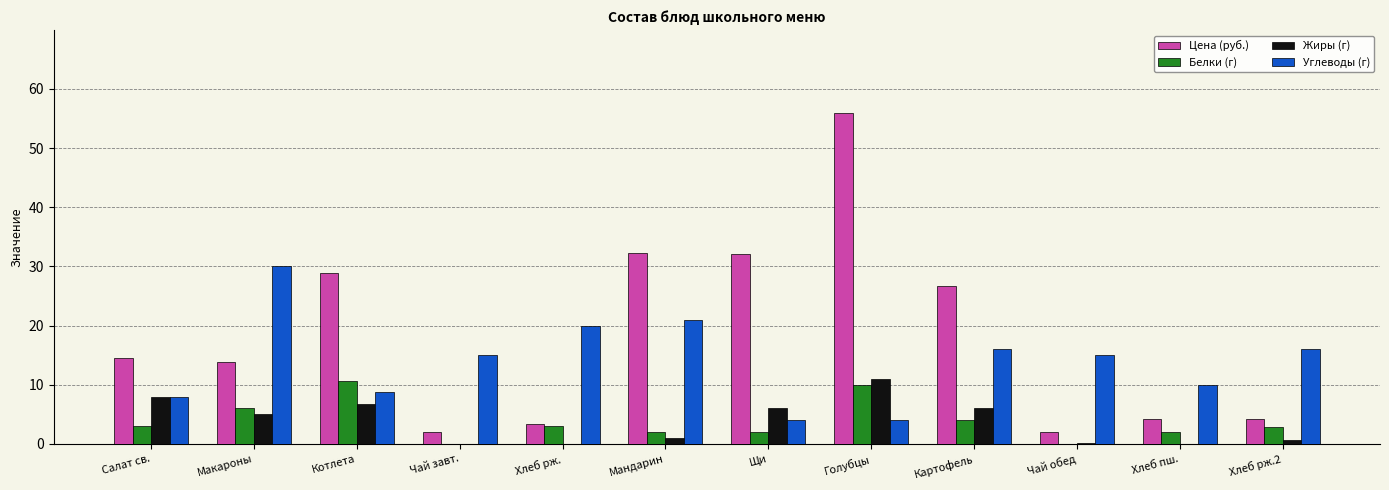

What is the maximum value for Жиры (г)?

11.0